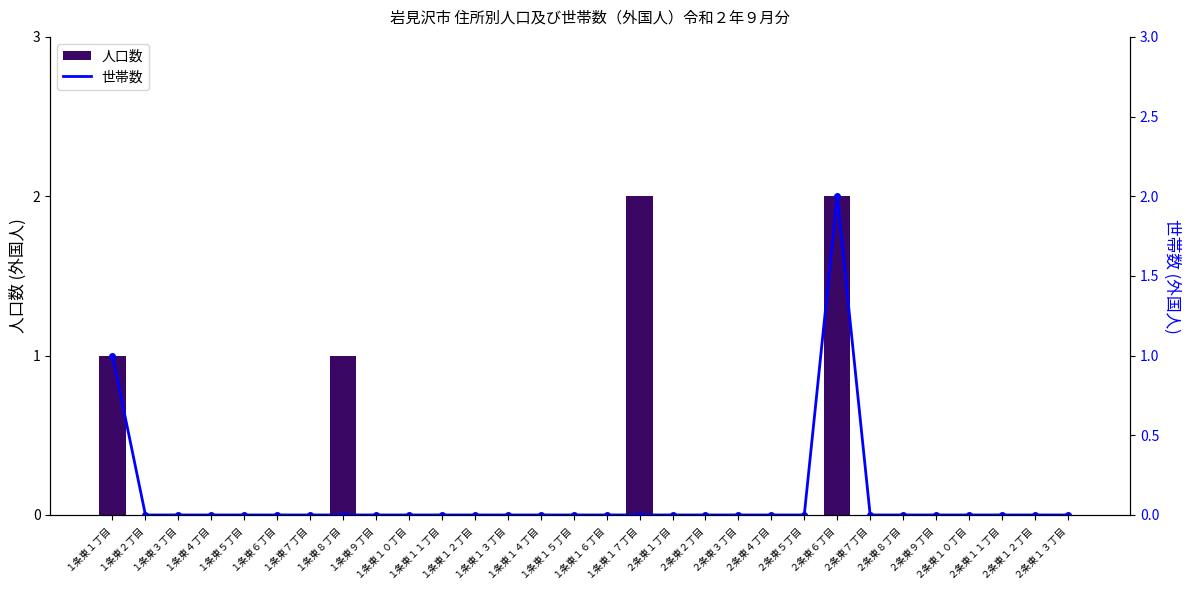

Reading left to right, what are all the values shown in this chart?

人口数: 1	0	0	0	0	0	0	1	0	0	0	0	0	0	0	0	2	0	0	0	0	0	2	0	0	0	0	0	0	0
世帯数: 1	0	0	0	0	0	0	0	0	0	0	0	0	0	0	0	0	0	0	0	0	0	2	0	0	0	0	0	0	0